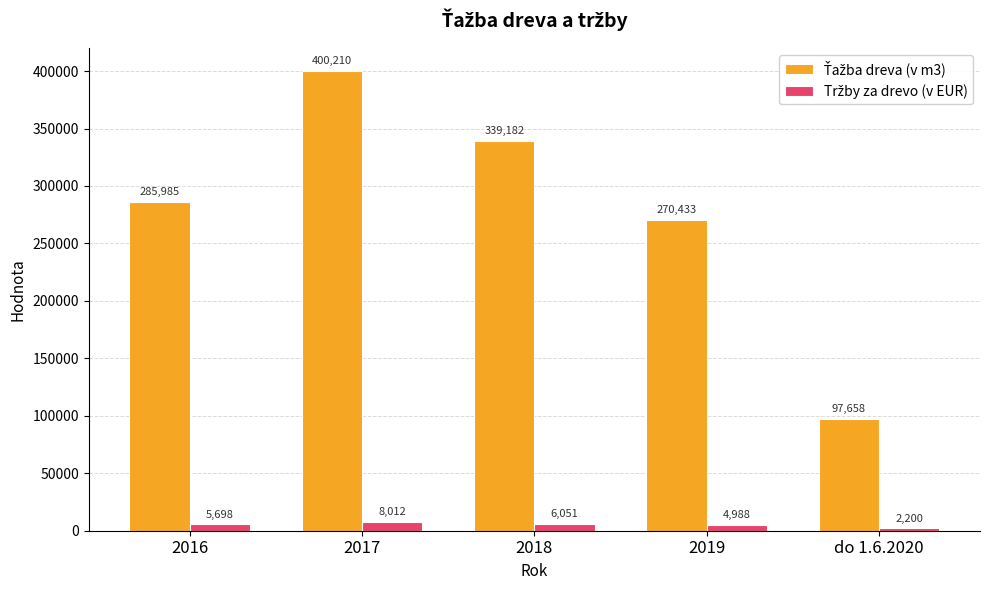

At which category is the sum across all series the highest?

2017